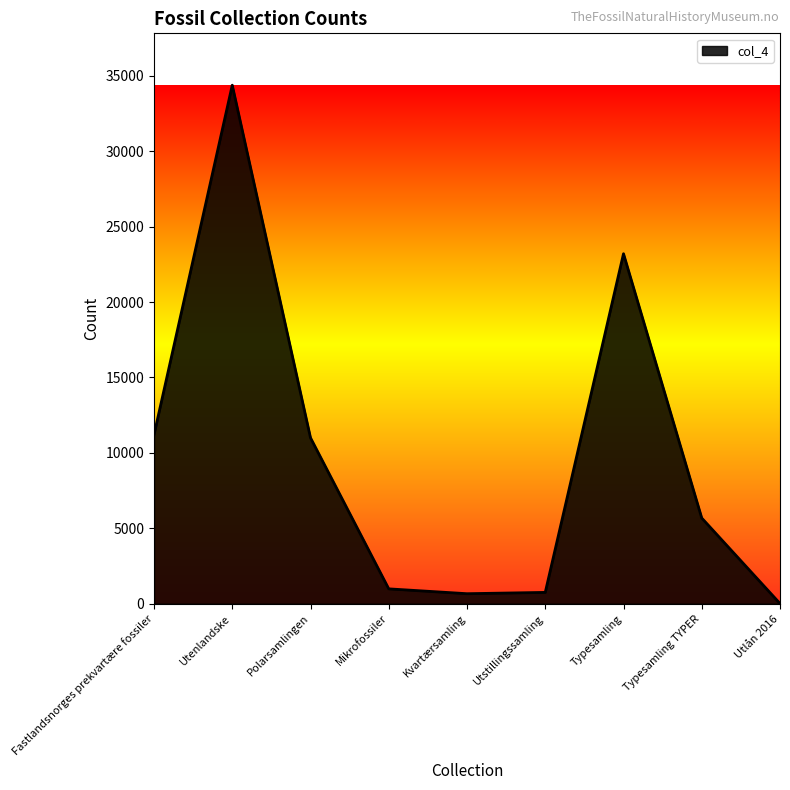

Between Kvartærsamling and Typesamling TYPER, which is larger?

Typesamling TYPER